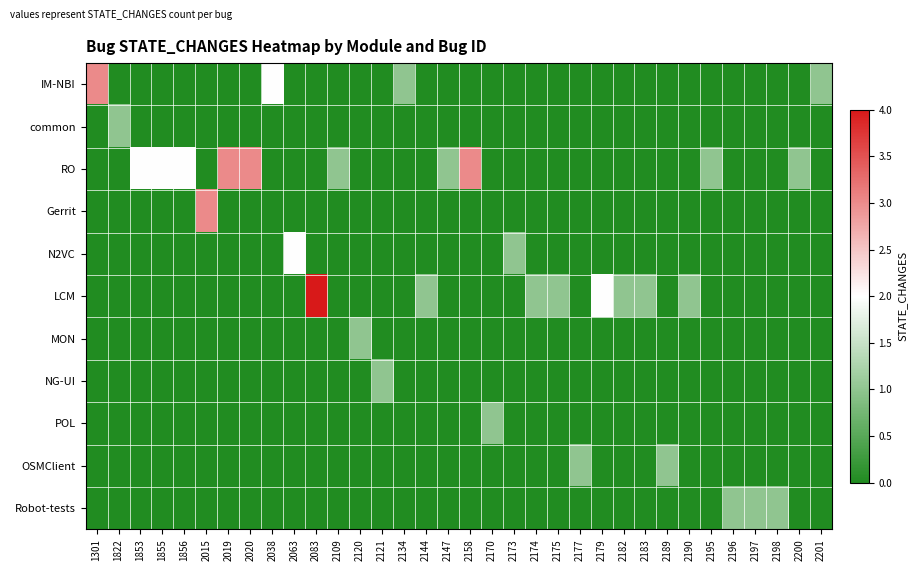

At 2190, list the series in order from largest to smallest.

LCM, IM-NBI, common, RO, Gerrit, N2VC, MON, NG-UI, POL, OSMClient, Robot-tests